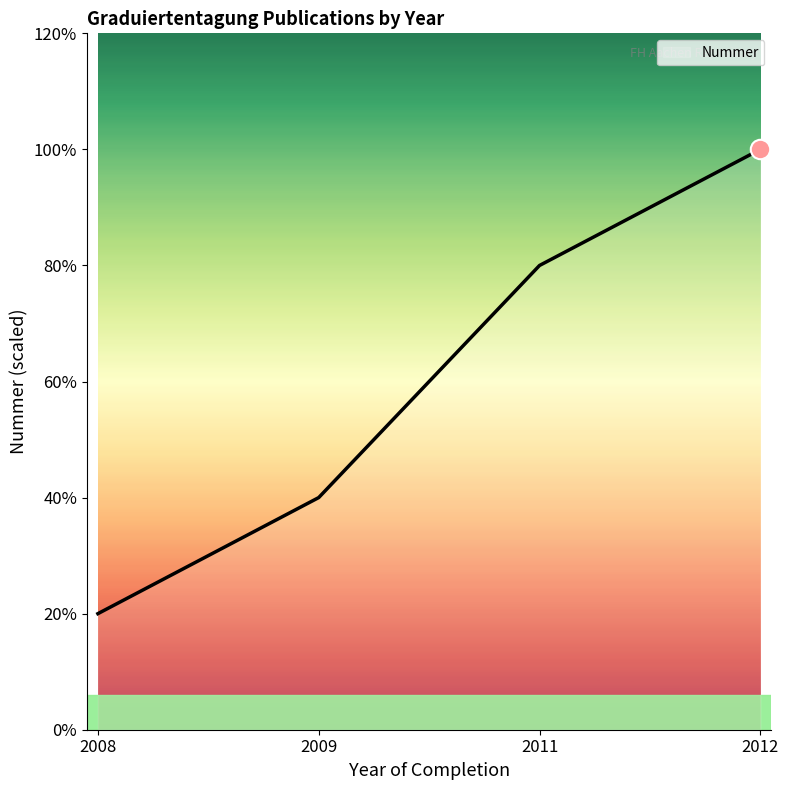

Is this an area chart (filled region under the line)?

Yes